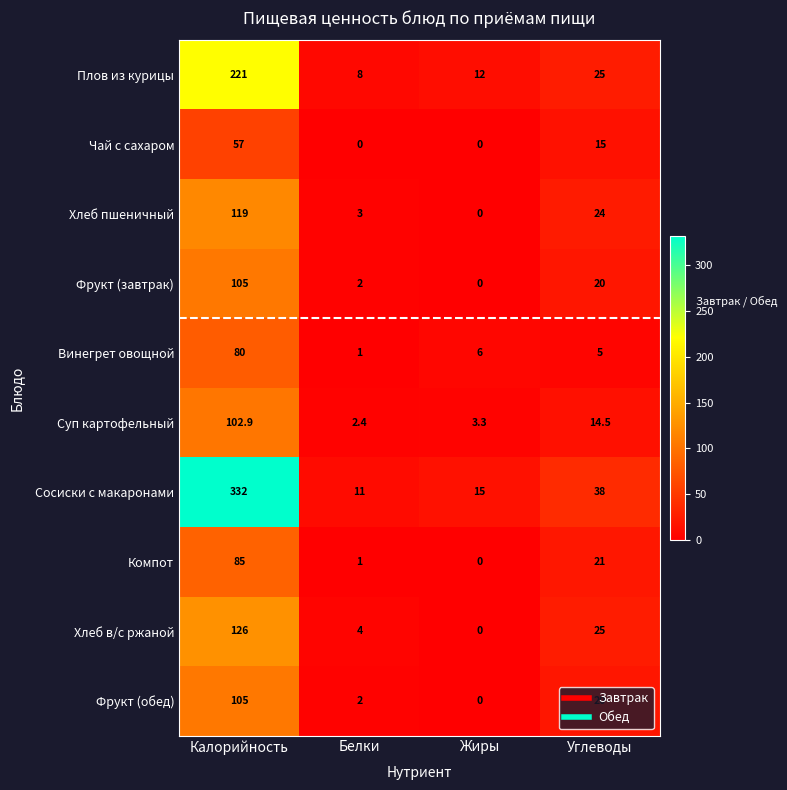

Which category has the highest value across all series?

Калорийность